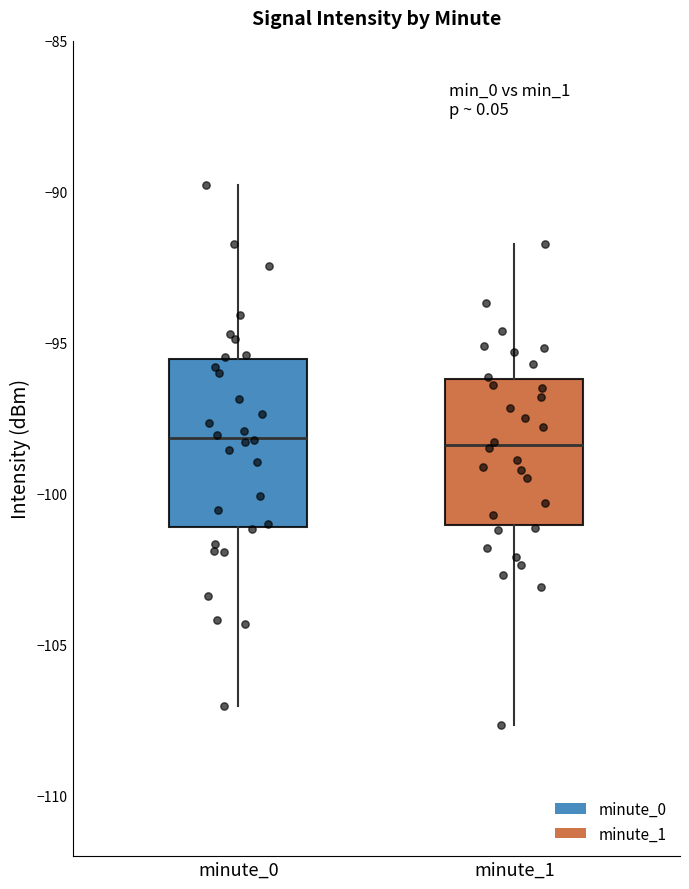

Reading left to right, transcribe this box plot: for each box, give where its median line is, the range the box spans, and where its two whiskers end, as read against the y-axis. The values are not printed on the chart, so give them approximately, as read against the axis.

minute_0: median -98.0, box -101.0 to -95.5, whiskers -107.0 to -90.0
minute_1: median -98.5, box -101.0 to -96.0, whiskers -107.5 to -91.5